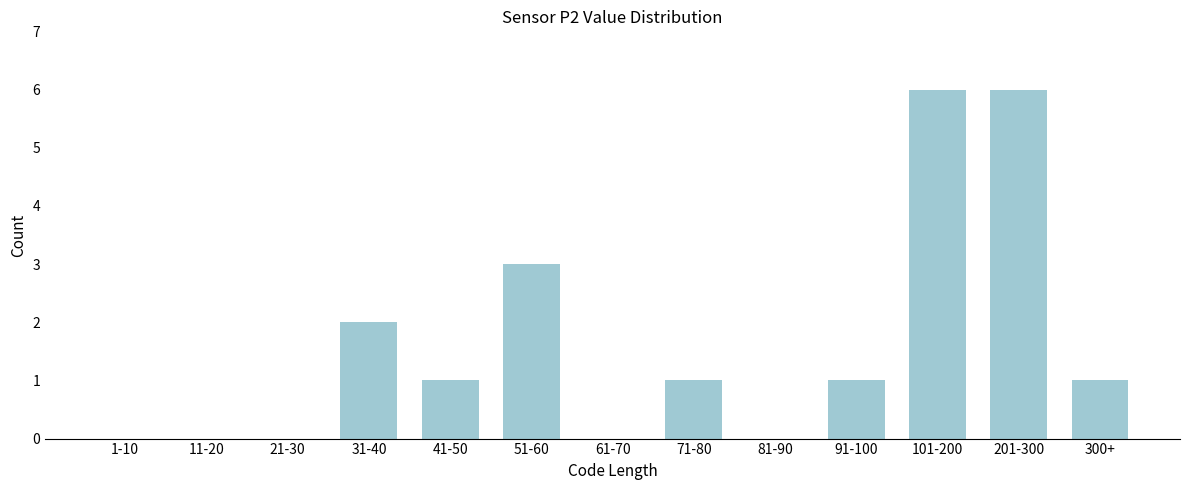

Reading right to left, transcribe all the data shown in this chart.

300+=1	201-300=6	101-200=6	91-100=1	81-90=0	71-80=1	61-70=0	51-60=3	41-50=1	31-40=2	21-30=0	11-20=0	1-10=0